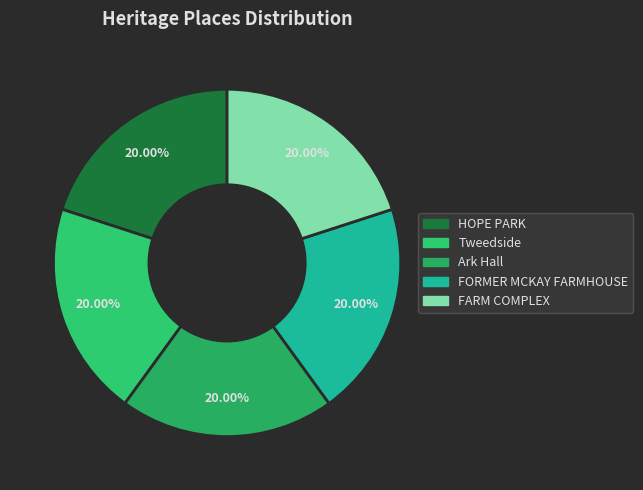

Which category has the biggest portion of the pie?

FARM COMPLEX